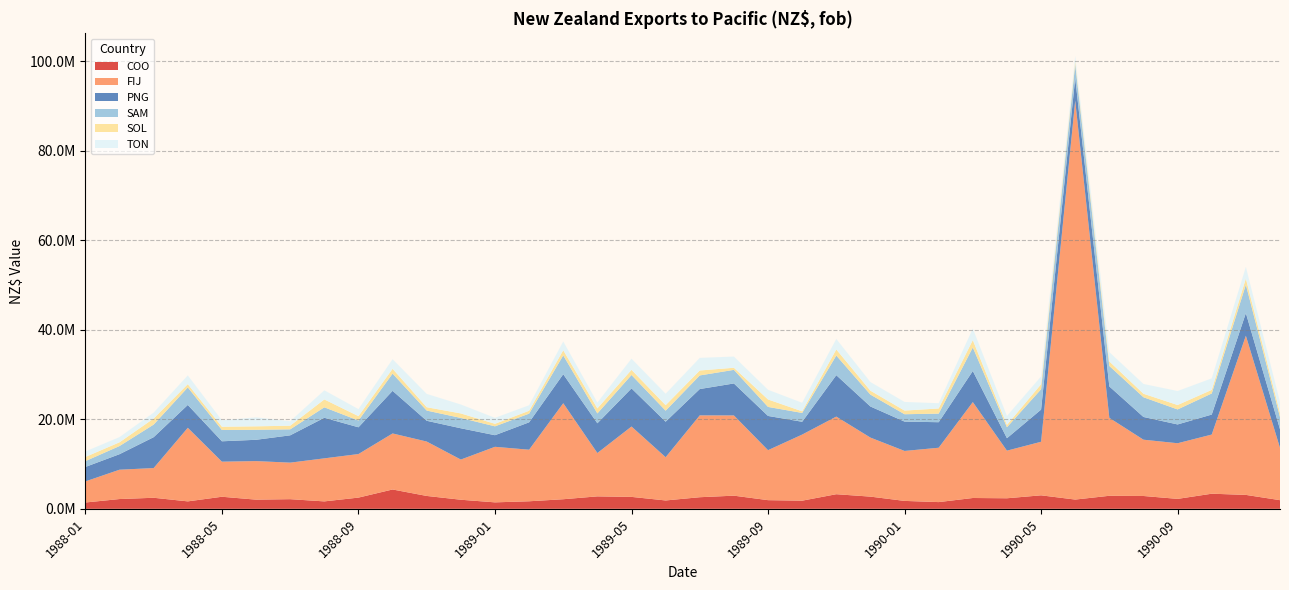

Reading left to right, extract all data points from this chart.

COO: 1415324	2184600	2470335	1664574	2698248	2049338	2155571	1661201	2508087	4321471	2879103	2030625	1446073	1687325	2143174	2782790	2667267	1870167	2593674	2940320	1938227	1821504	3265656	2726362	1770760	1504109	2419910	2358725	3016938	2068387	2913630	2868317	2221311	3377672	3112153	1934040
FIJ: 4711348	6555979	6639712	16439395	7836754	8615610	8164193	9617080	9730290	12519264	12153478	8977780	12410496	11521403	21451247	9684816	15723063	9662379	18286253	17925825	11167267	14767308	17342979	13190839	11161799	12144217	21429128	10639120	11967421	89124617	17410904	12576805	12432807	13216831	35560462	11688241
PNG: 3230421	3469309	6898117	5106734	4555264	4761001	6102192	9067957	5980830	9523999	4641016	6989018	2594042	6121070	6484576	6647037	8519772	7940058	5884401	7145000	7648606	2862006	9254101	6947711	6556986	5704766	6949901	2784849	7181965	5060855	7019130	5079699	4200260	4464996	5053012	4159717
SAM: 1302969	1821453	2817591	3913386	2527842	2237907	1337596	2336258	1516105	3846655	2282968	2308912	1980383	1935960	4203678	2197279	2995722	2459082	3041473	3036996	2014341	1975958	4385321	2655688	1645670	1922092	5258932	2444482	4552061	3066379	4572410	4406937	3352456	4716657	6360871	2718864
SOL: 926341	832199	1350277	728376	722338	768396	811671	1755474	973777	1074037	746057	1005463	564091	646041	1150283	1129653	1150268	1227308	1099517	469424	1663468	361006	1361105	875106	814334	1145749	1639684	525954	1114701	702348	1011304	778173	985314	796712	1361973	946651
TON: 1236439	1166750	1331936	1961640	1429995	2009634	1001792	2044283	1571850	2150866	2978724	1999349	1333522	1231030	1970917	1299871	2498548	2559257	2824992	2504791	2168373	1908612	2352589	1933390	1933706	1179787	2586049	2000782	1752921	1158991	2082194	2192223	3130192	2579774	2609407	2439610